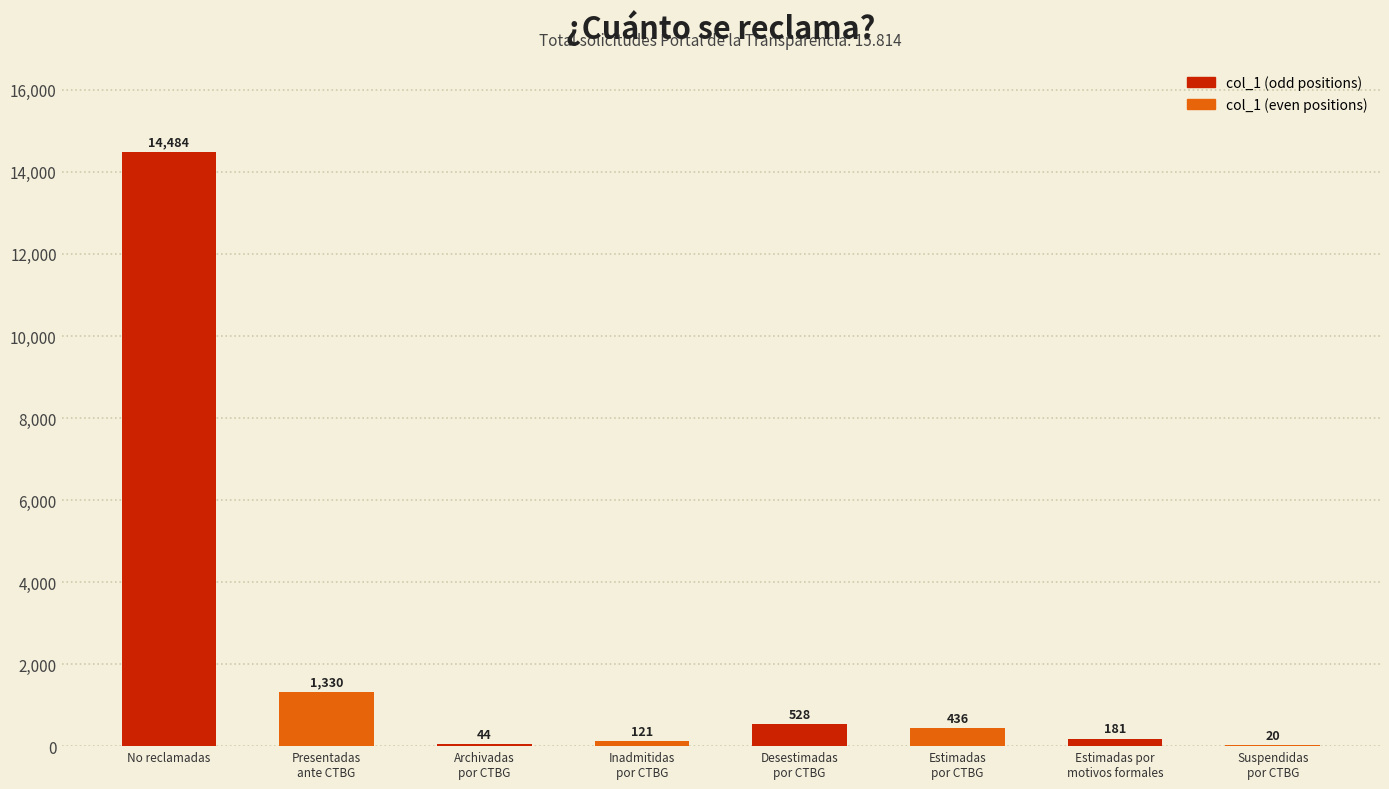

What is the change in value from Desestimadas
por CTBG to Estimadas por
motivos formales?

-347